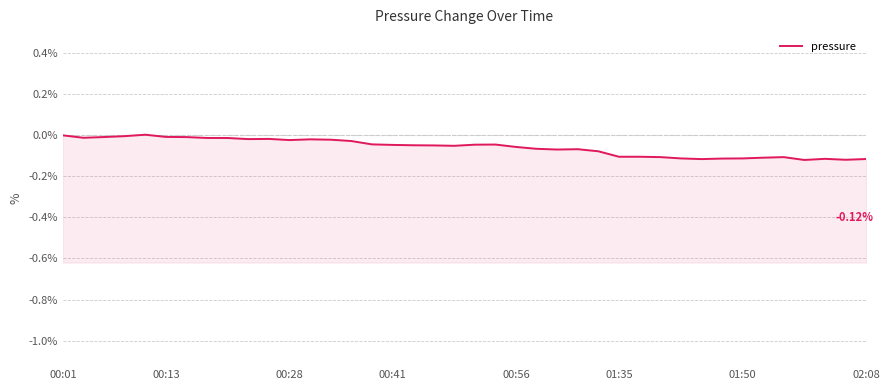

Between 37 and 32, which is larger?

32